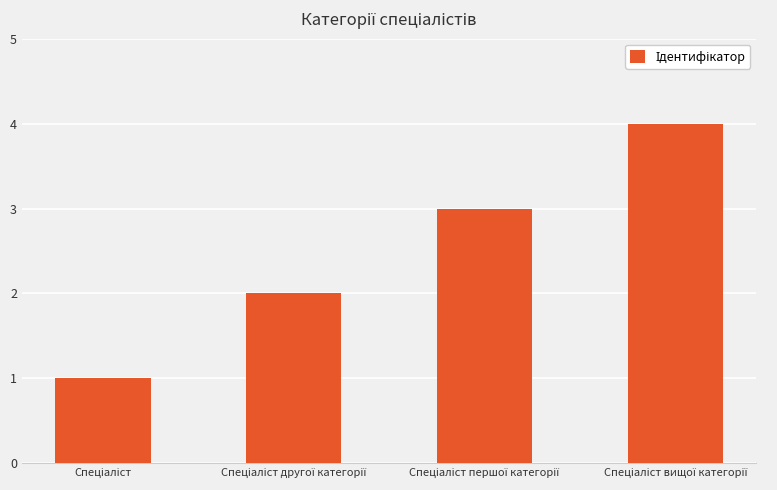

What is the greatest value displayed?

4